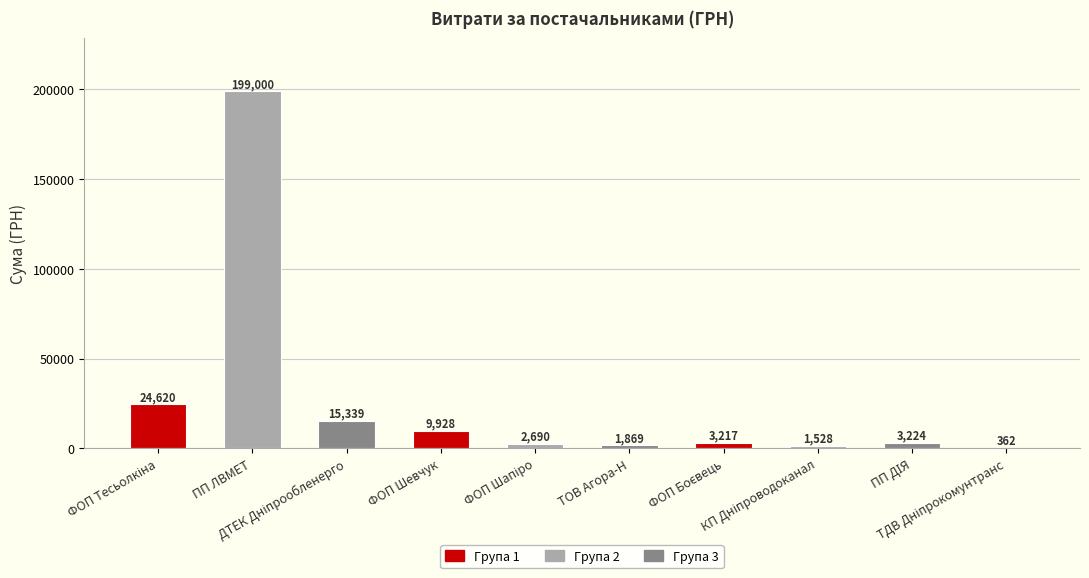

What is the label of the 6th bar from the right?

ФОП Шапіро